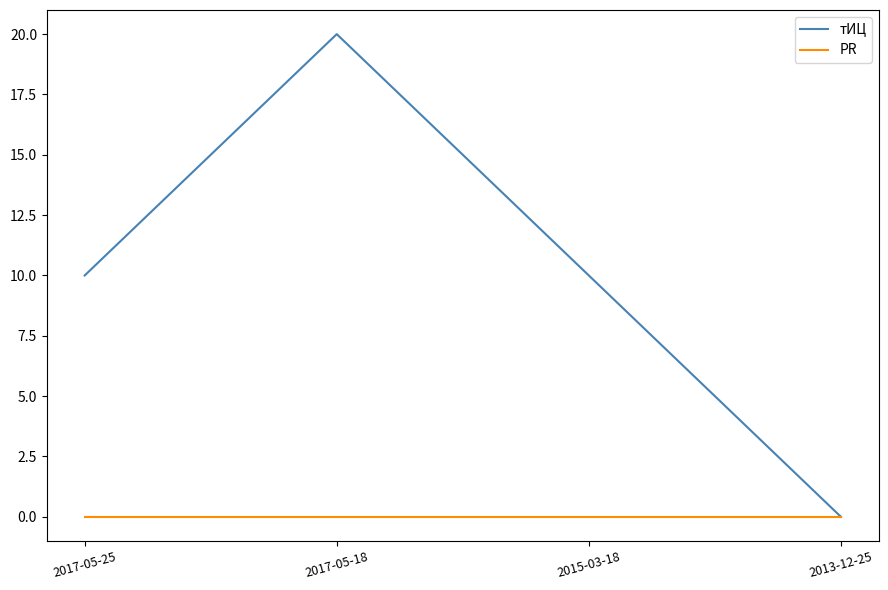

At how many categories does at least one series exceed 2?

3